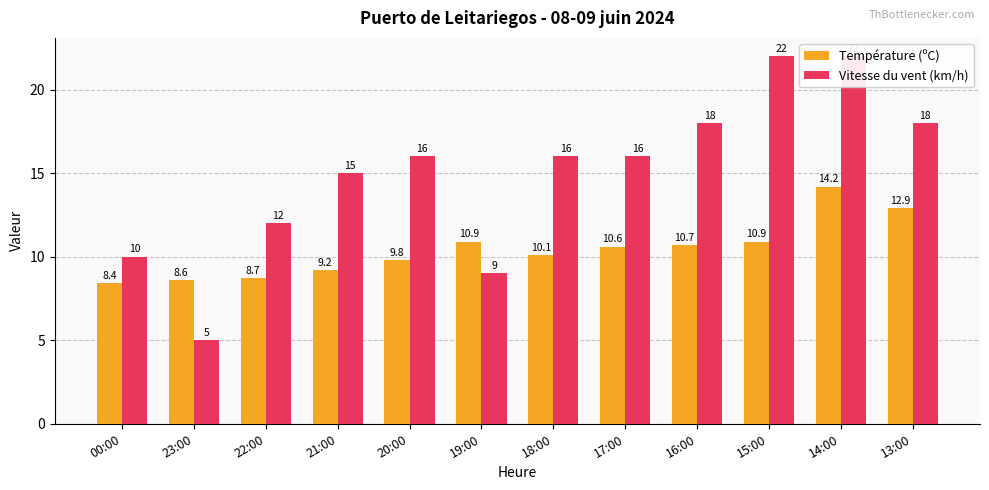

The Température (ºC) series shows 5.2 at 19:00. True or false?

False